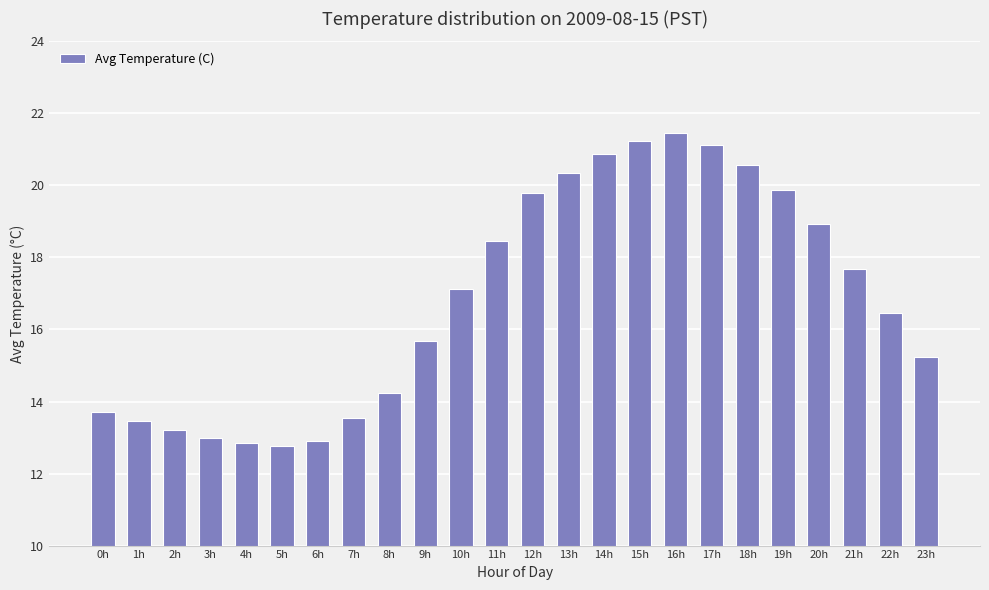

What is the sum of the values at 1h and 13h?

33.8